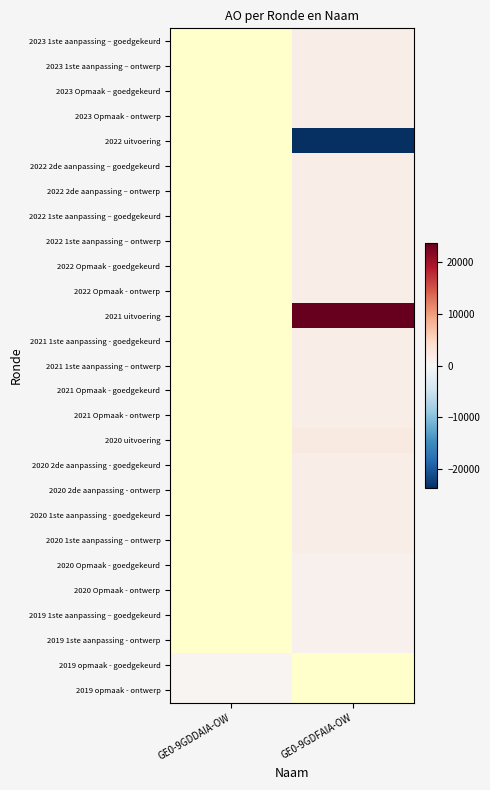

Is it true that 2020 Opmaak - ontwerp equals 1339.5 at GE0-9GDFAIA-OW?

False